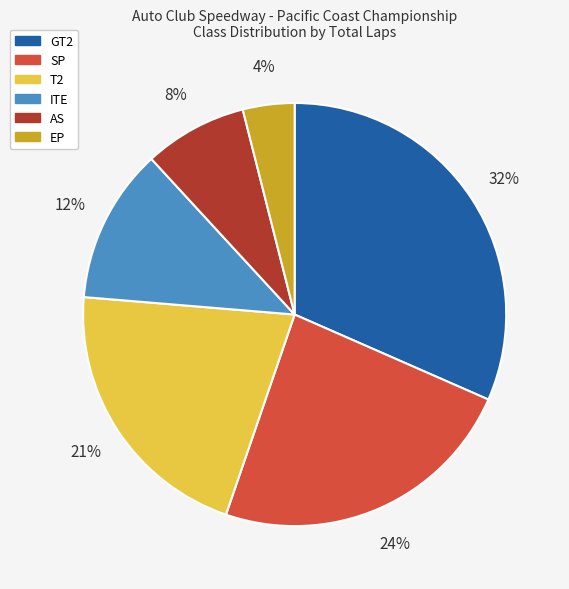

To the nearest percent, what is the difference between the largest and smallest slice percentages?

28%